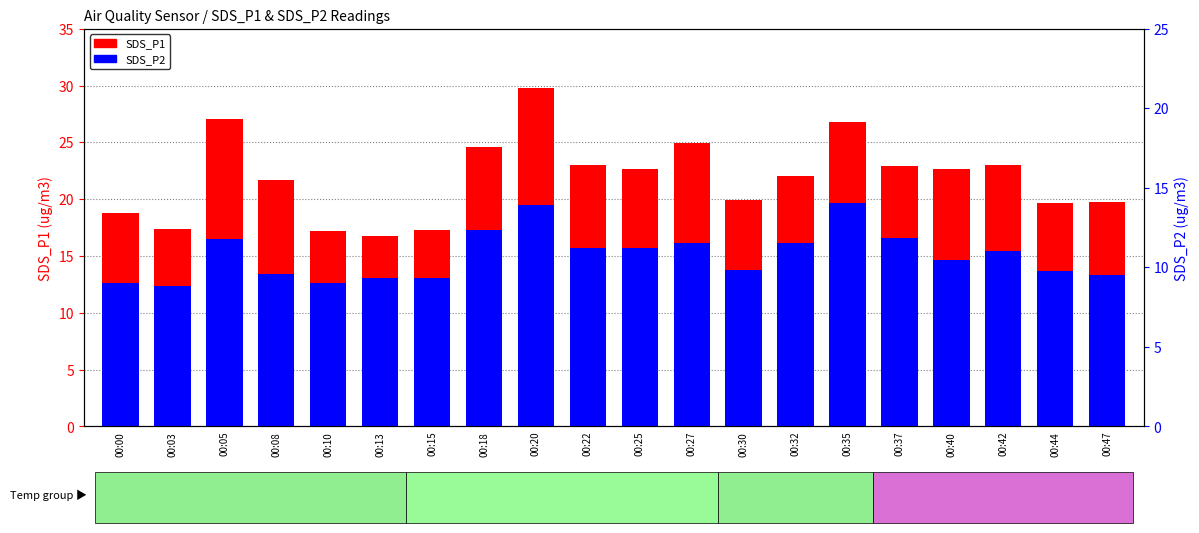

Where does the SDS_P1 series first go above 22?

00:05